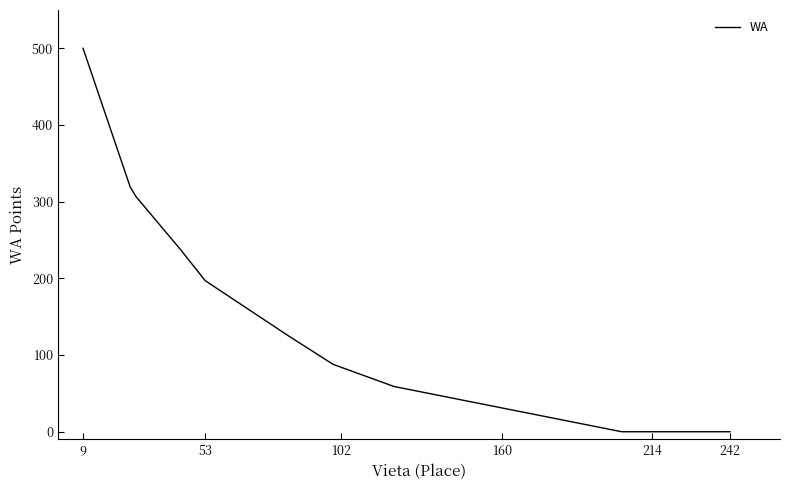

What is the difference between the maximum and minimum values?

500